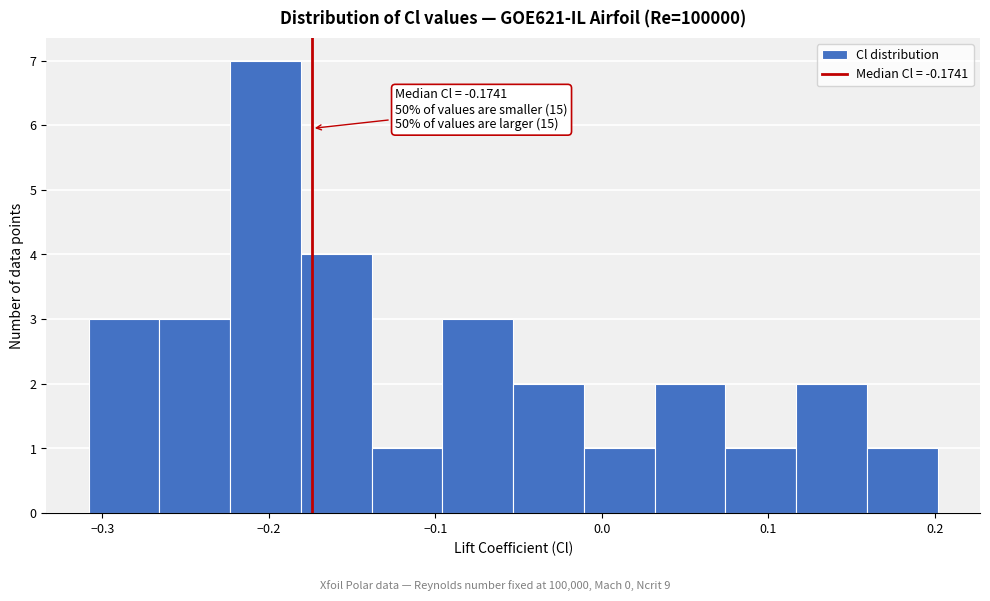

Which range on the x-axis has the tallest bar?

-0.22 to -0.18